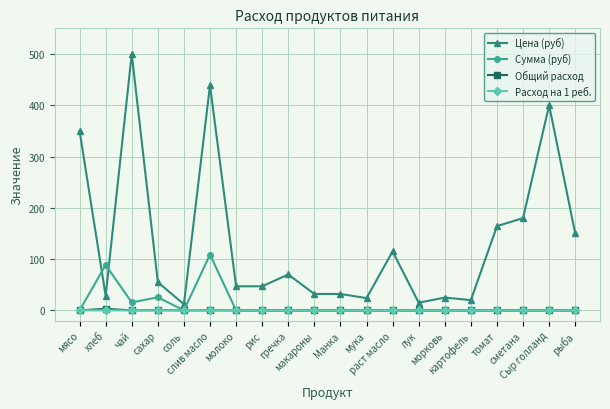

What is the greatest value displayed?

500.0